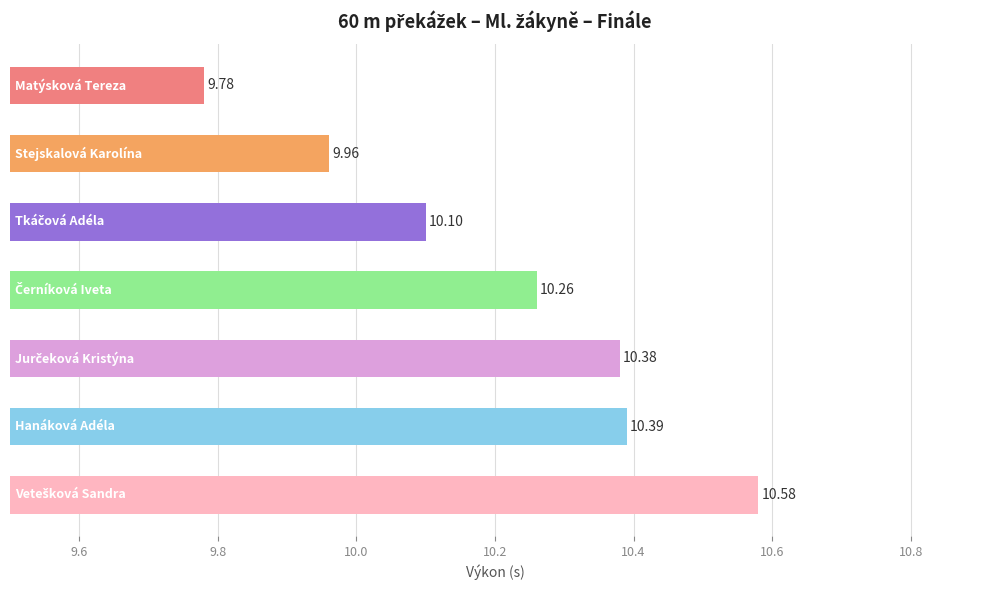

What is the difference between the second highest and second lowest values?

0.4